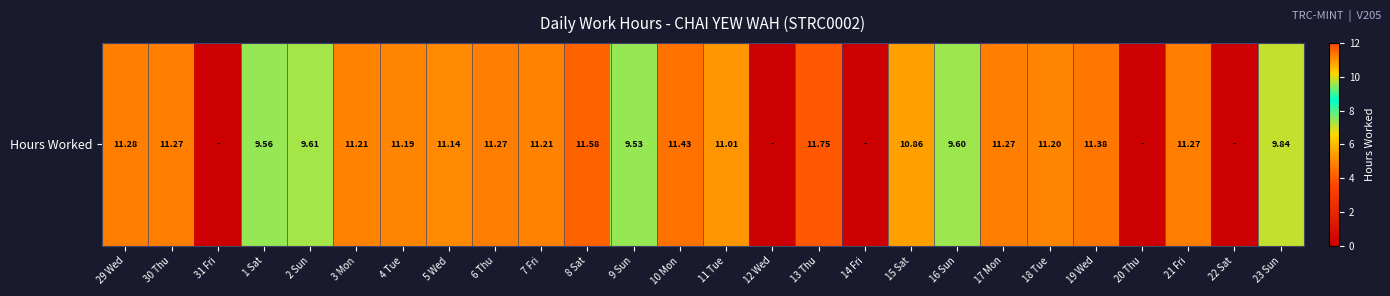

Which category has the highest value across all series?

13 Thu